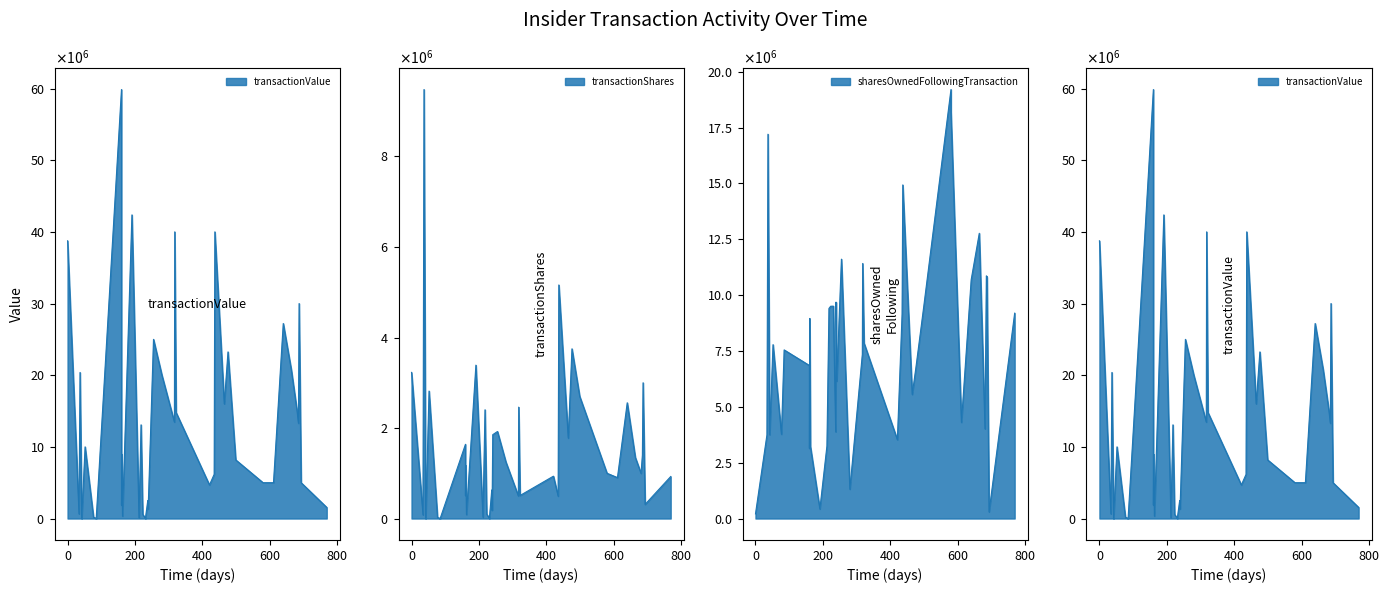

How many values in the transactionValue series exceed 8971469?

19